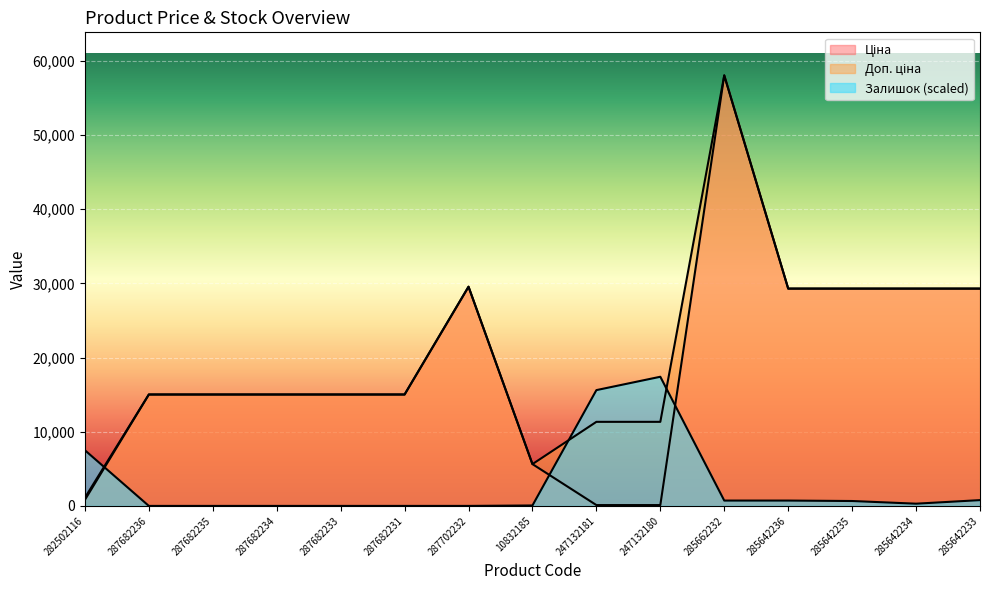

Rank the series by their maximum value, from highest to lowest.

Ціна, Доп. ціна, Залишок